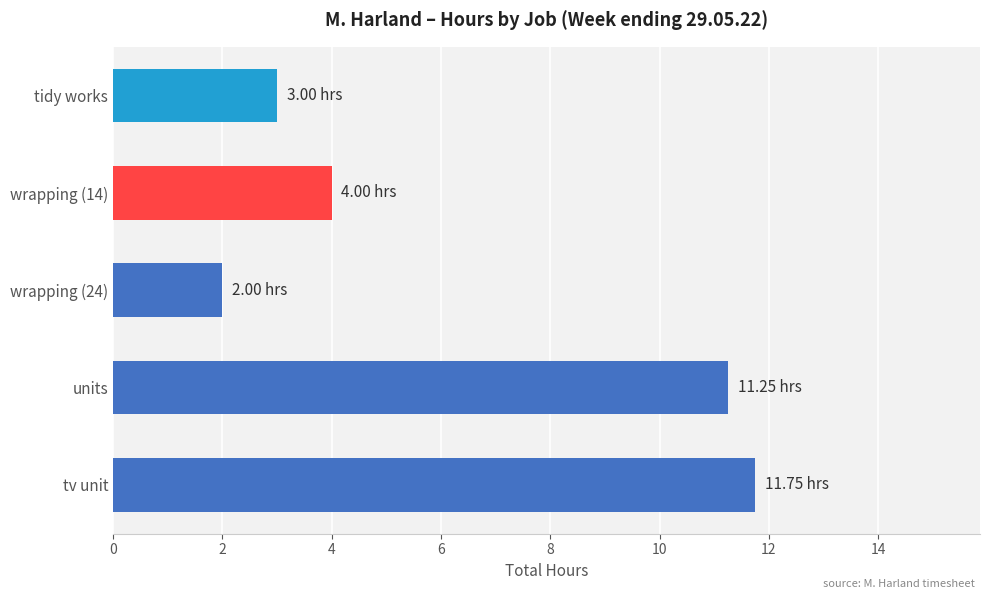

Does the chart contain any negative values?

No